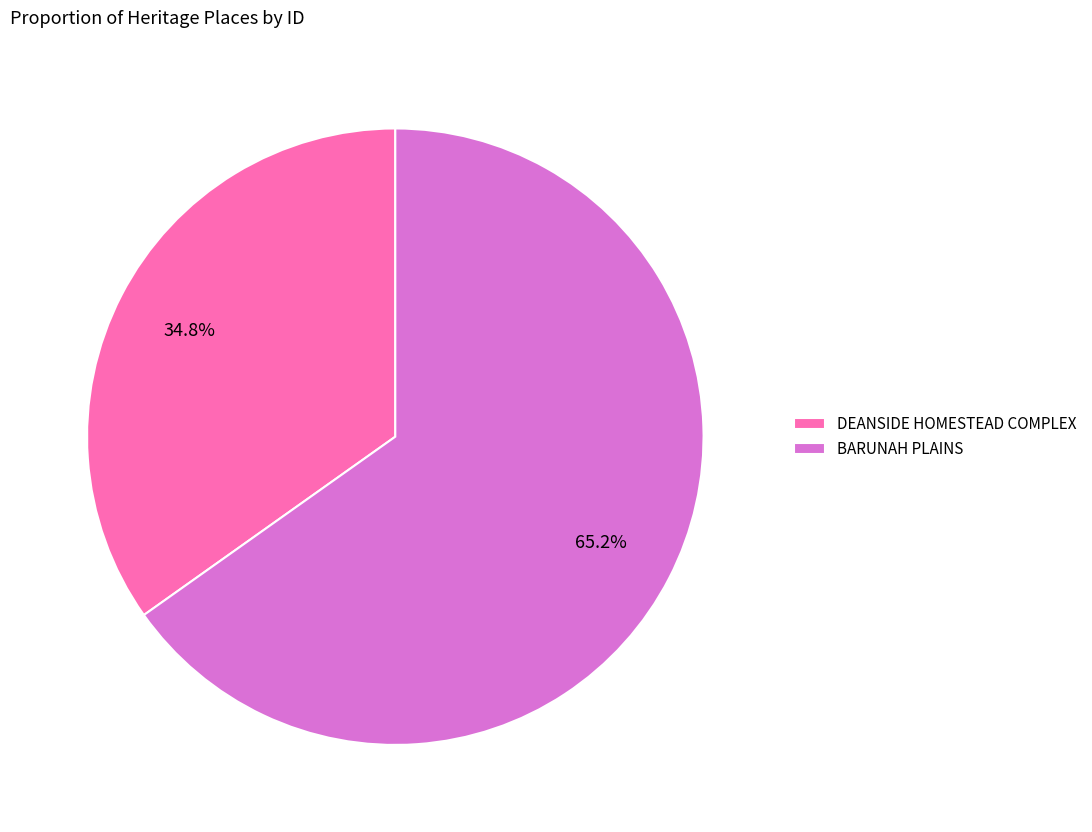

To the nearest percent, what portion does BARUNAH PLAINS represent?

65%